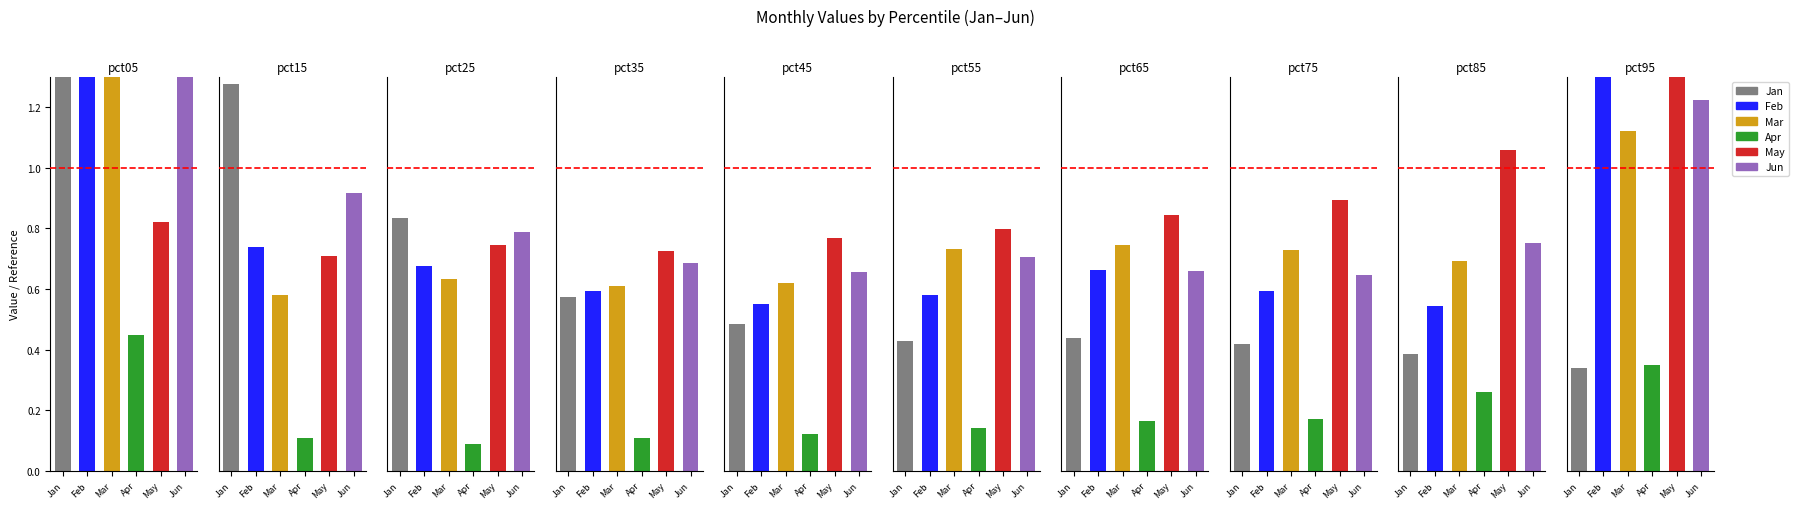

Reading left to right, list all the values displayed in this chart.

Jan: pct05=1.4	pct15=1.3	pct25=0.8	pct35=0.6	pct45=0.5	pct55=0.4	pct65=0.4	pct75=0.4	pct85=0.4	pct95=0.3
Feb: pct05=3.3	pct15=0.7	pct25=0.7	pct35=0.6	pct45=0.5	pct55=0.6	pct65=0.7	pct75=0.6	pct85=0.5	pct95=1.3
Mar: pct05=1.6	pct15=0.6	pct25=0.6	pct35=0.6	pct45=0.6	pct55=0.7	pct65=0.7	pct75=0.7	pct85=0.7	pct95=1.1
Apr: pct05=0.4	pct15=0.1	pct25=0.1	pct35=0.1	pct45=0.1	pct55=0.1	pct65=0.2	pct75=0.2	pct85=0.3	pct95=0.3
May: pct05=0.8	pct15=0.7	pct25=0.7	pct35=0.7	pct45=0.8	pct55=0.8	pct65=0.8	pct75=0.9	pct85=1.1	pct95=1.6
Jun: pct05=1.6	pct15=0.9	pct25=0.8	pct35=0.7	pct45=0.7	pct55=0.7	pct65=0.7	pct75=0.6	pct85=0.8	pct95=1.2